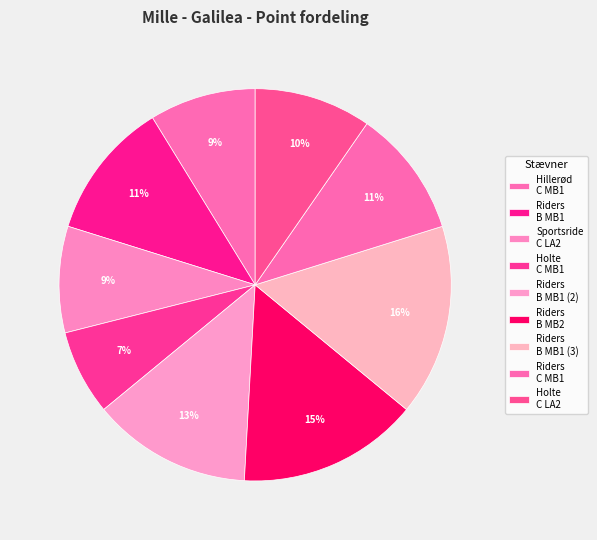

What is the largest slice in the pie chart?

Riders B MB1 (3)